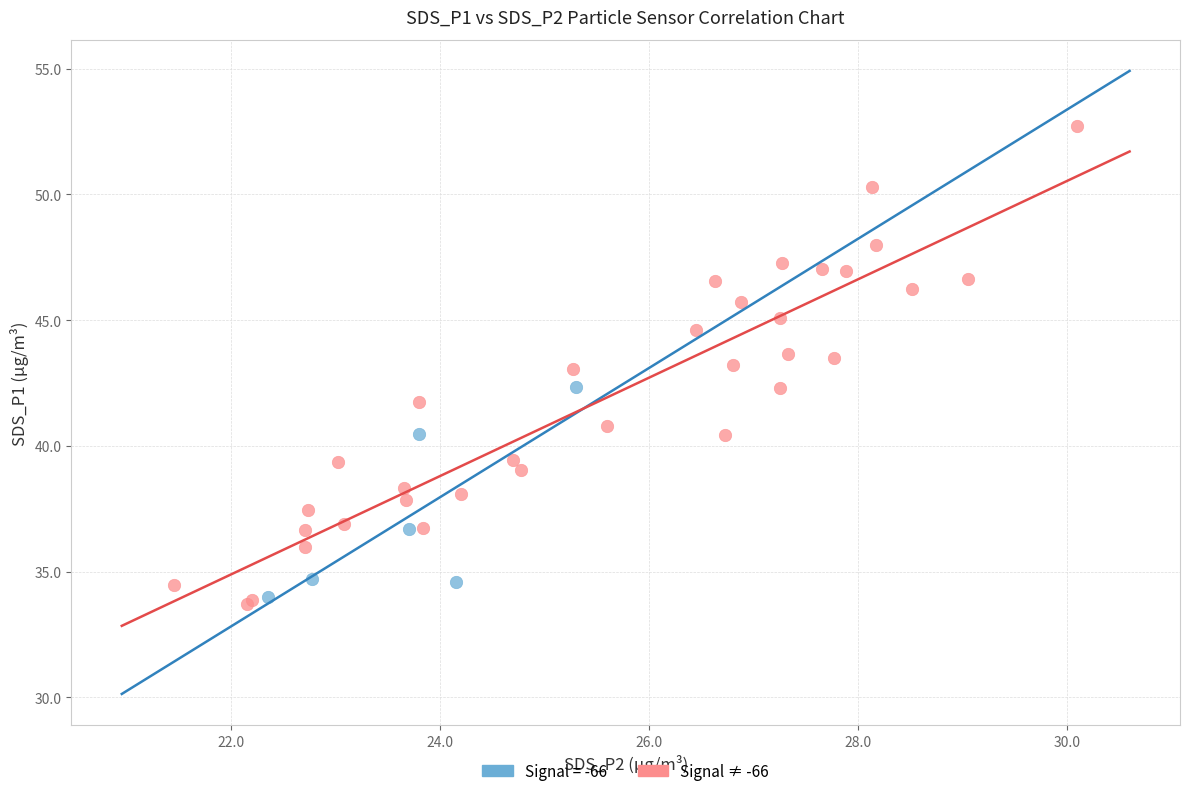

Which series has the widest spread of Y values?

Signal ≠ -66